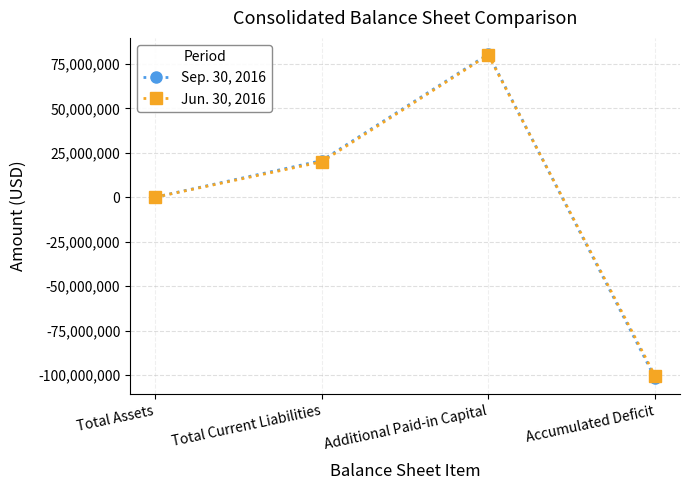

True or false: Jun. 30, 2016 has a value of 12612446 at Total Current Liabilities.

False